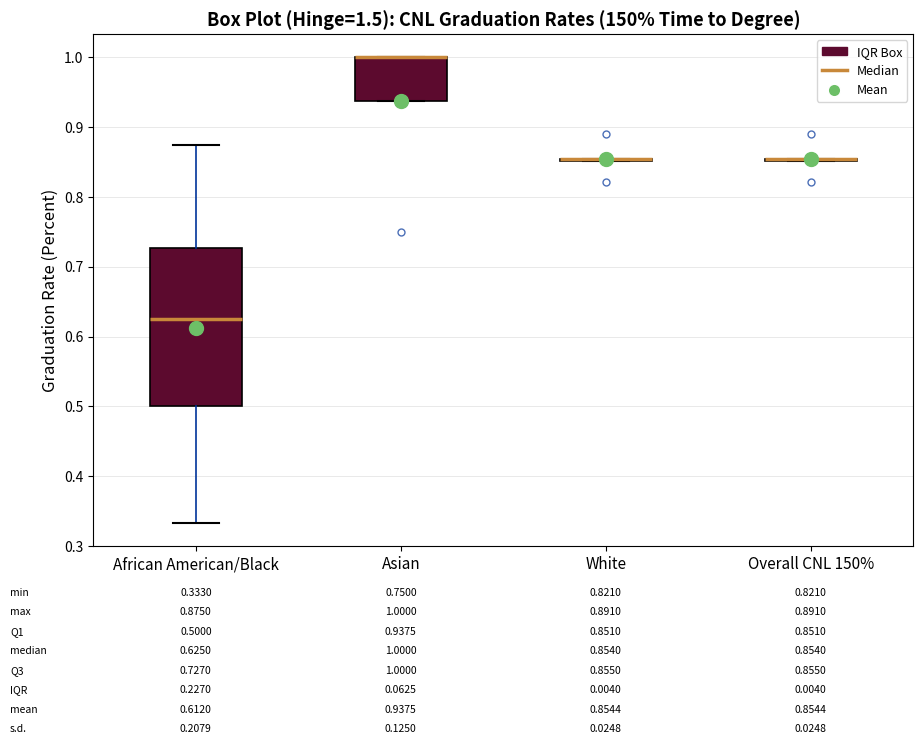

Which box is the tallest, from its lower edge to its upper edge?

African American/Black